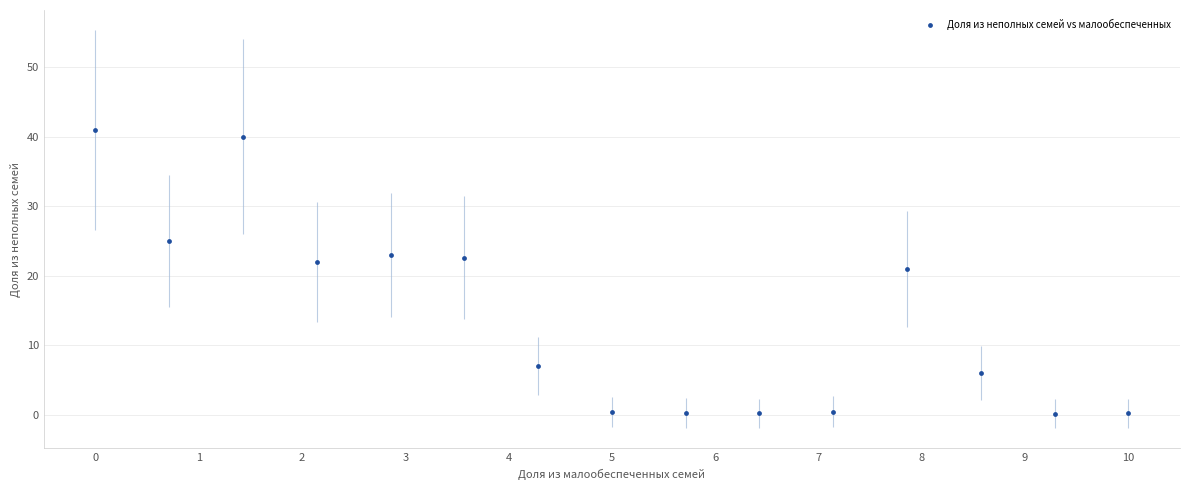

What Y value in the scatter plot is closest to 20?

21.0